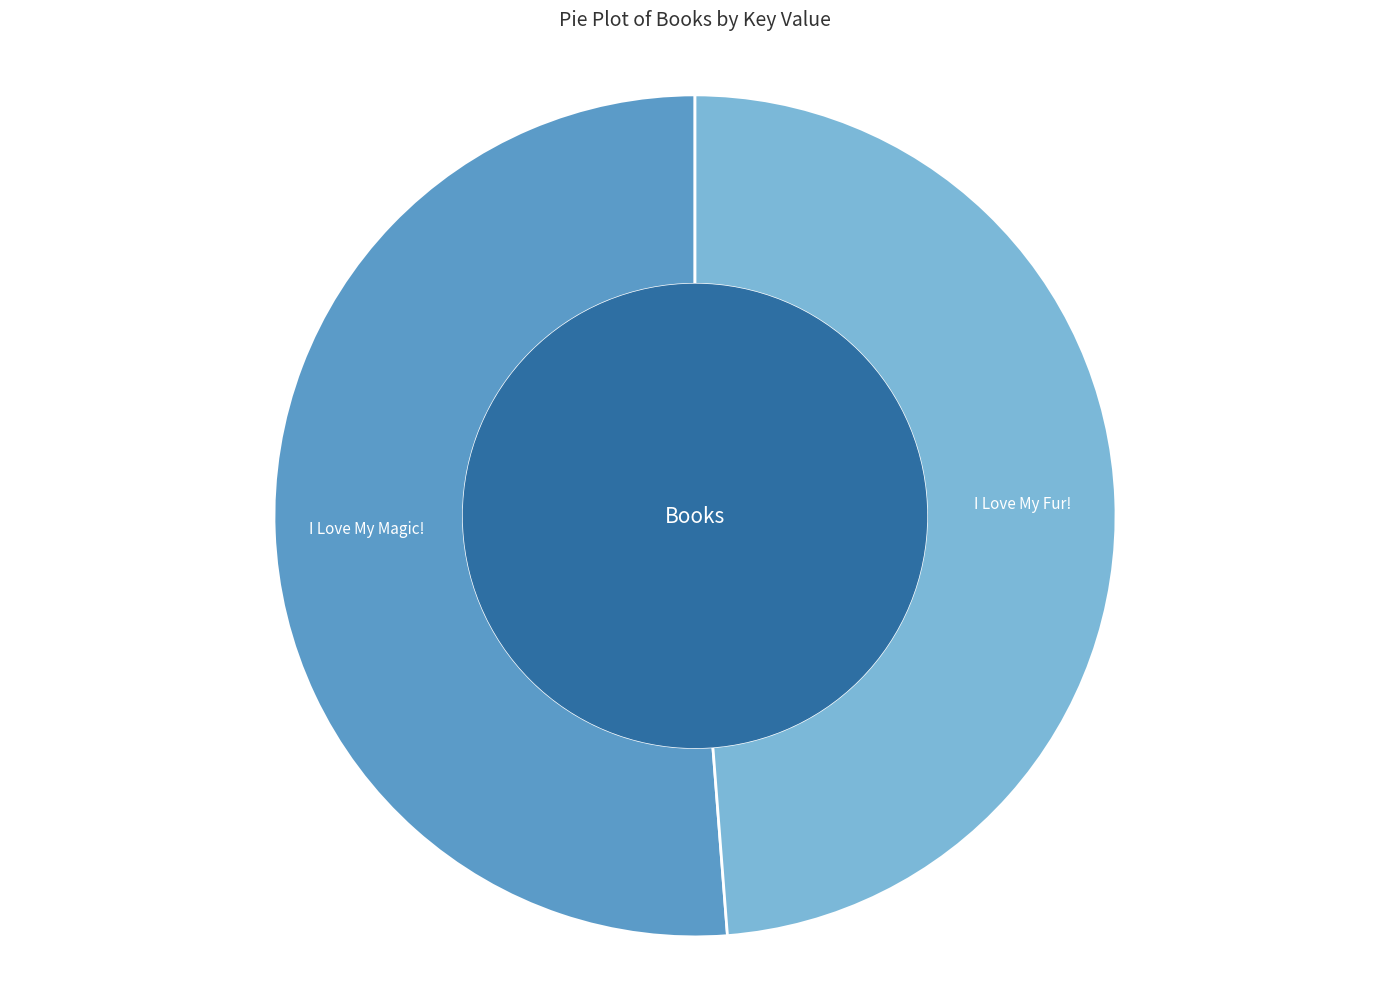

Is there a majority slice in this chart?

Yes